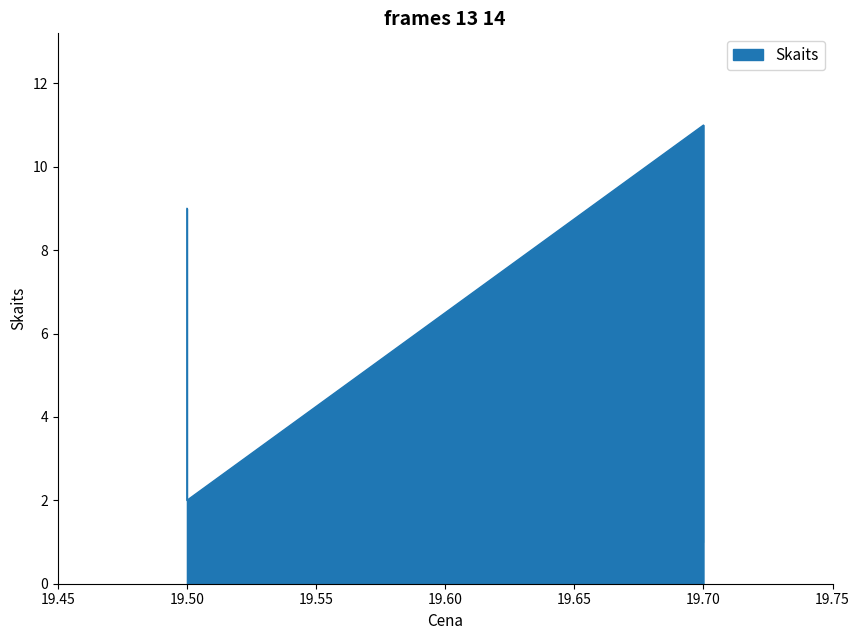

Rank the categories by value from lowest to highest.

19.7, 19.5, 19.5, 19.7